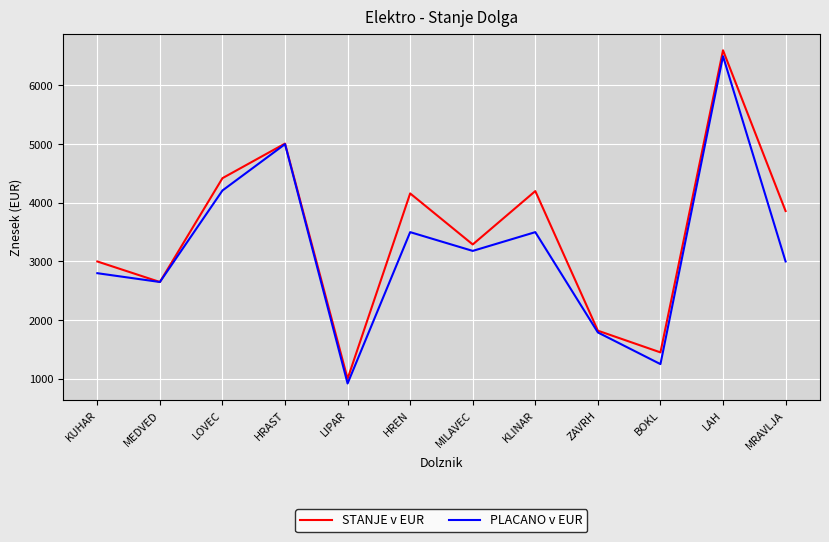

Where does the STANJE v EUR series first go above 3860?

LOVEC